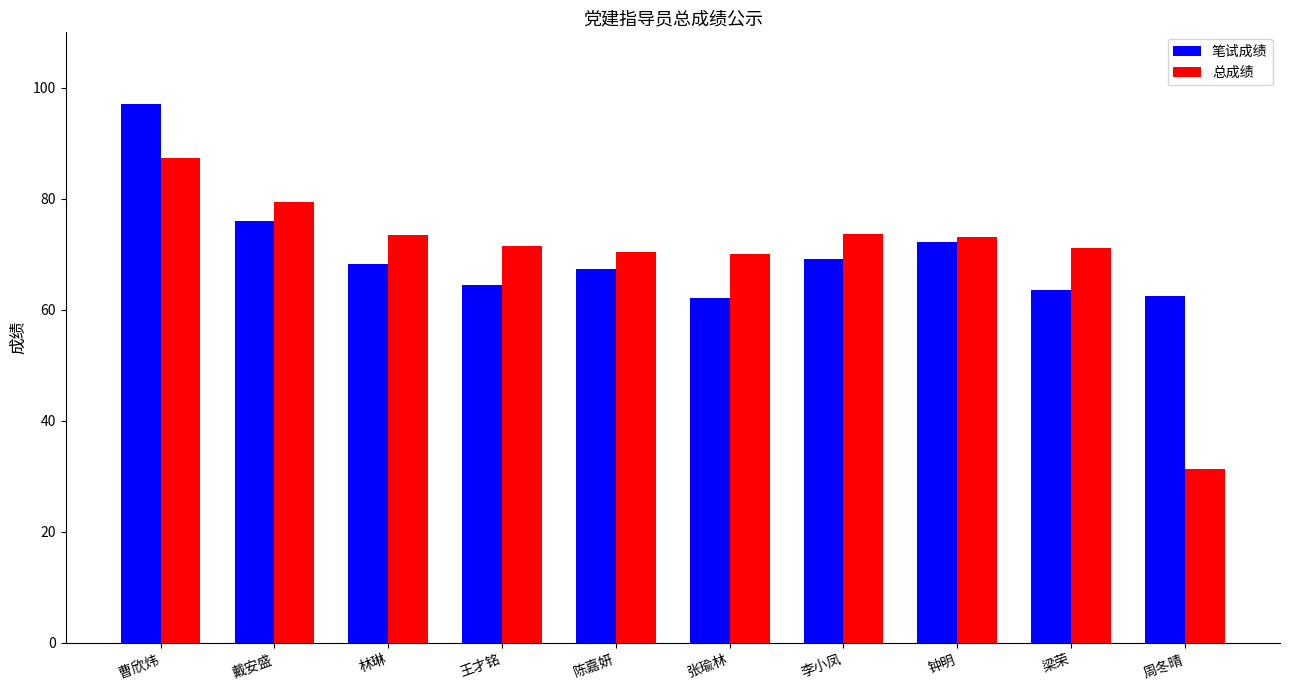

At which category is the sum across all series the highest?

曹欣炜